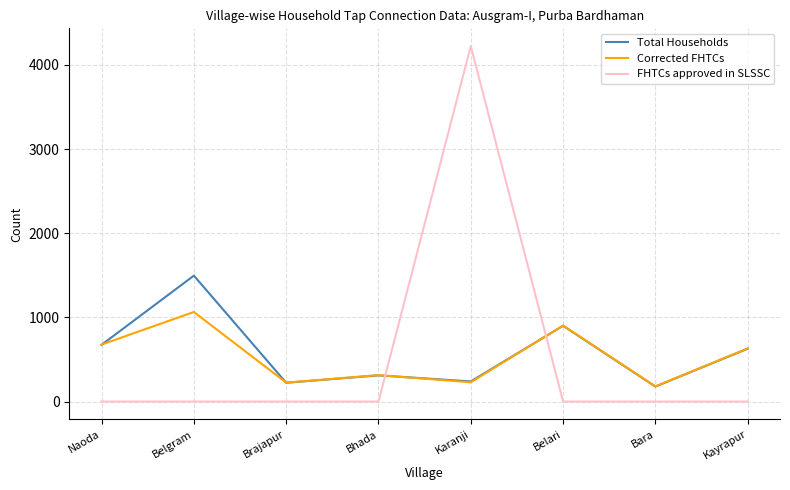

What position from the left is Naoda?

1